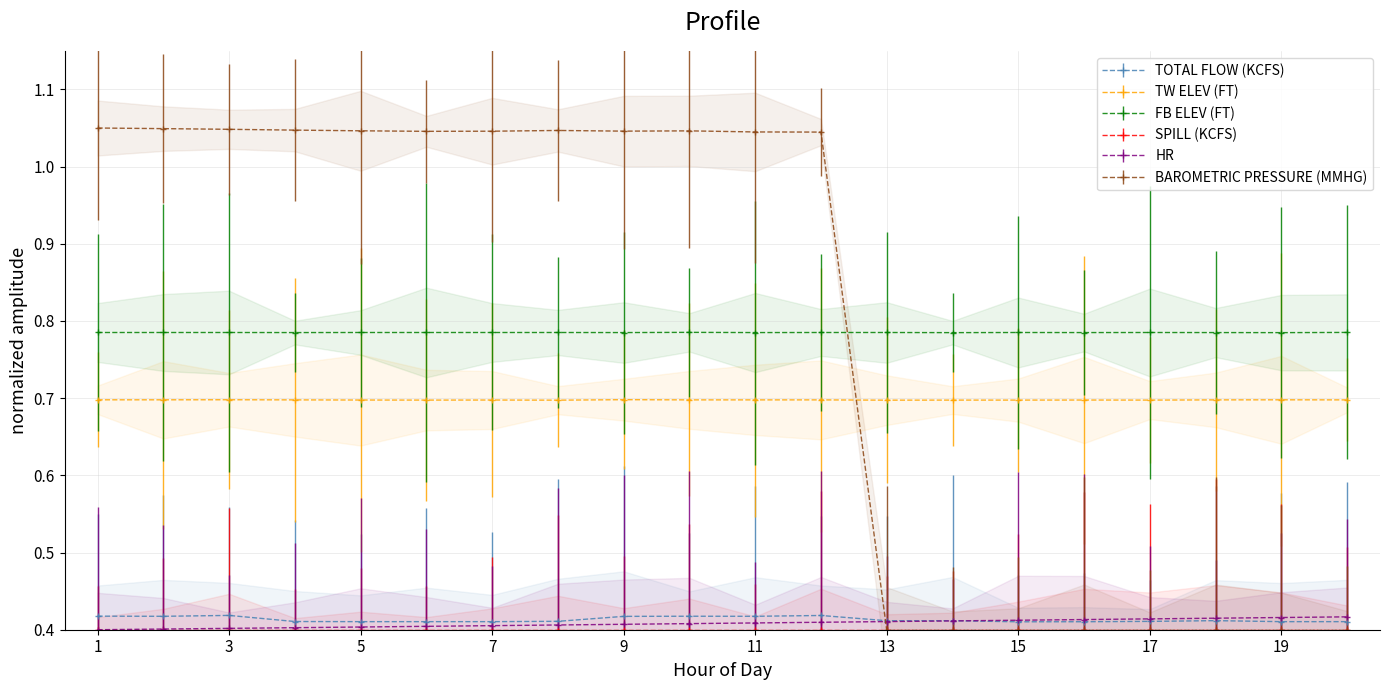

How many data points in BAROMETRIC PRESSURE (MMHG) are above 1?

12